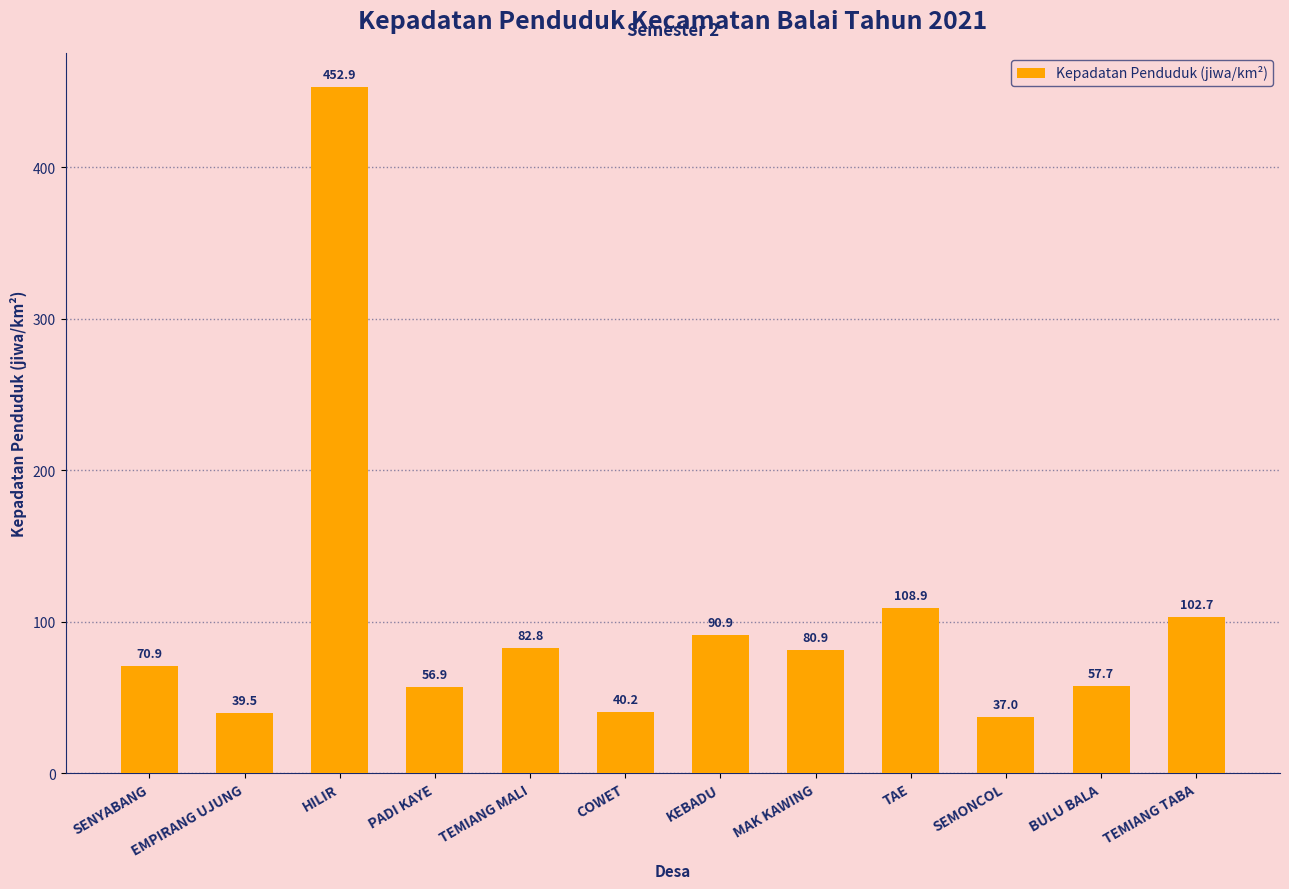

What is the sum of the values at BULU BALA and HILIR?

510.6